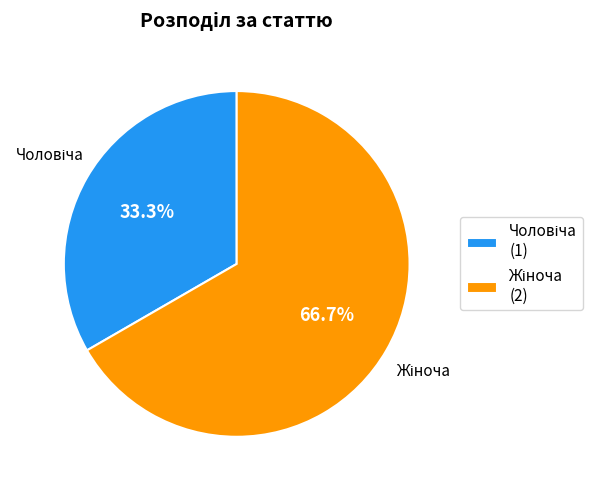

Does any single category account for the majority?

Yes